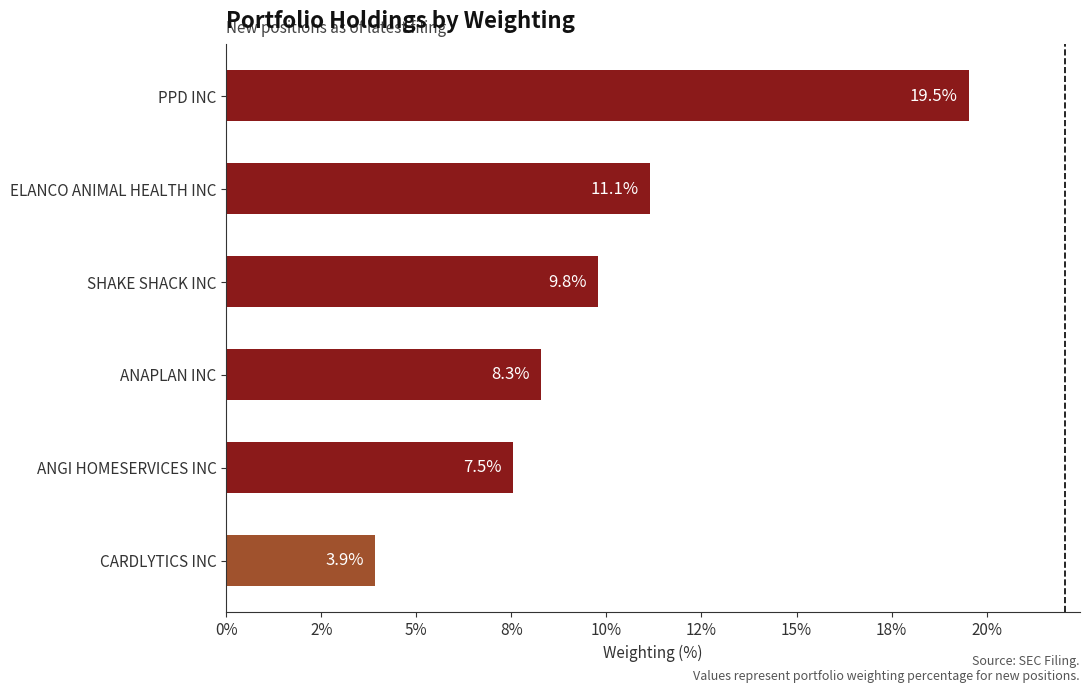

Rank the categories by value from highest to lowest.

PPD INC, ELANCO ANIMAL HEALTH INC, SHAKE SHACK INC, ANAPLAN INC, ANGI HOMESERVICES INC, CARDLYTICS INC